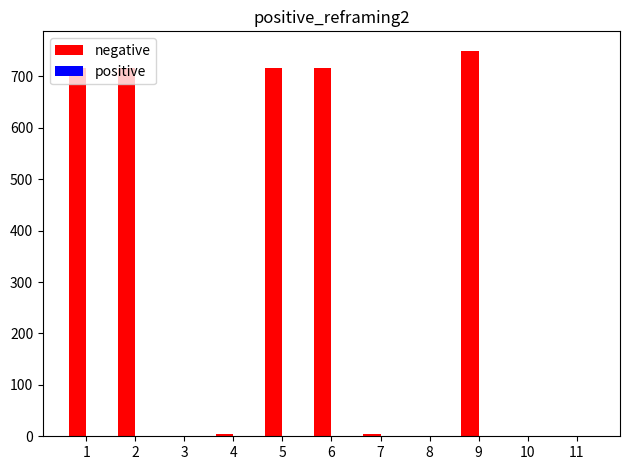

Is it true that the value at 9 is 475.1?

False